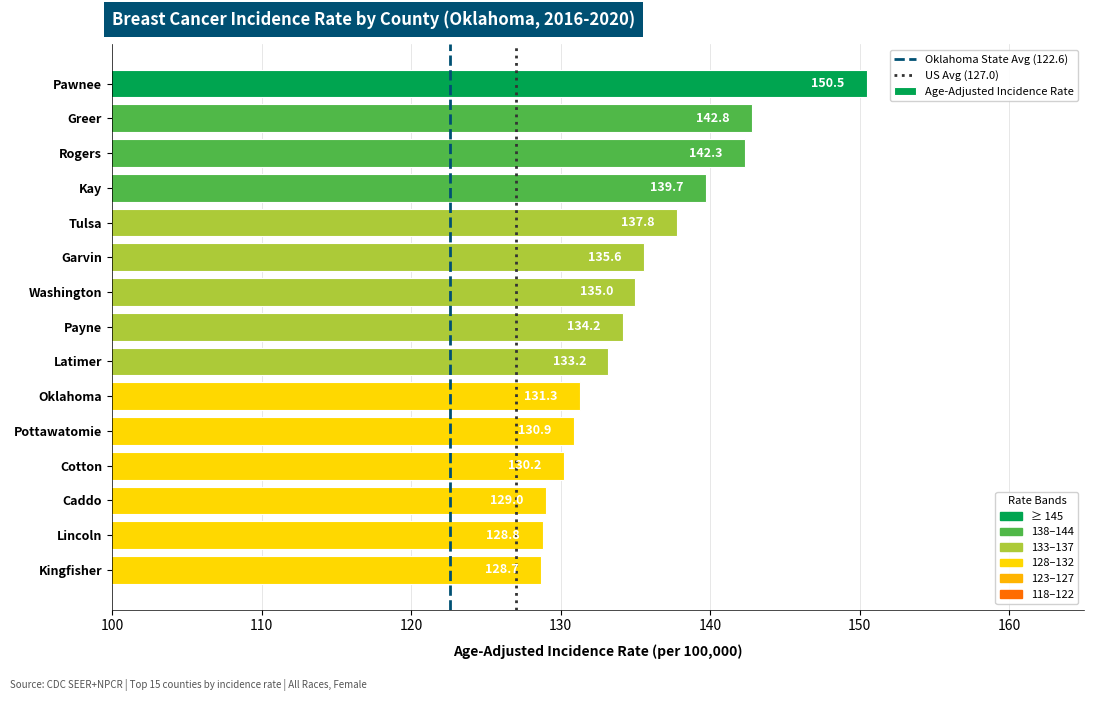

Reading top to bottom, extract all data points from this chart.

150.5	142.8	142.3	139.7	137.8	135.6	135.0	134.2	133.2	131.3	130.9	130.2	129.0	128.8	128.7